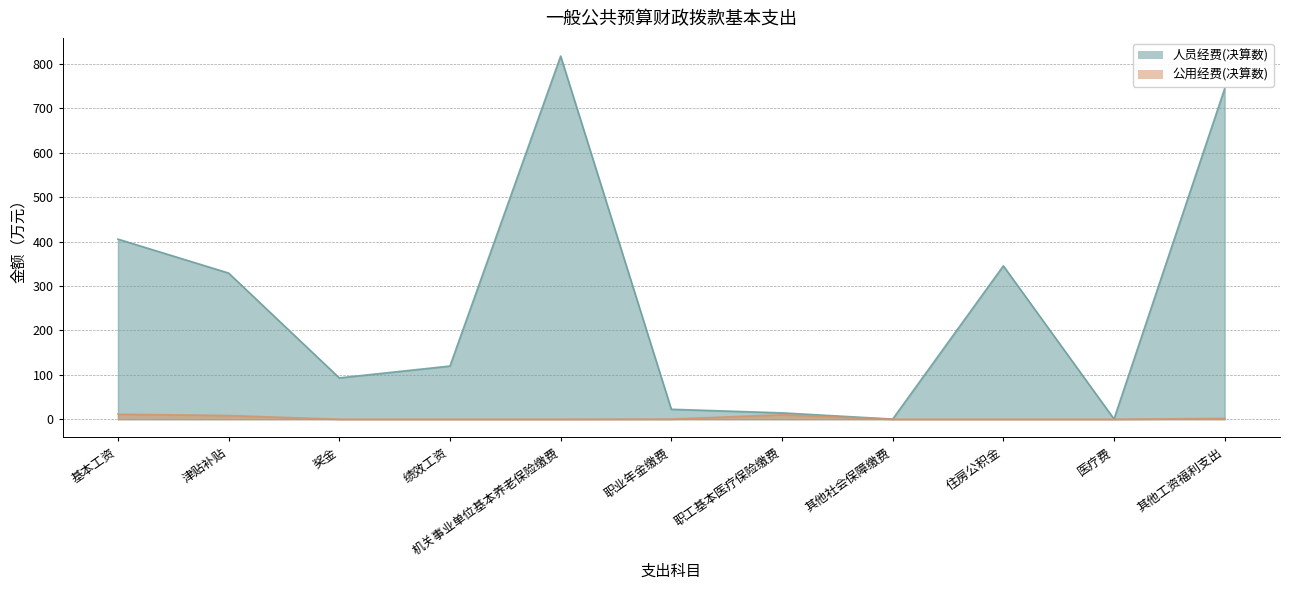

How many interior local valleys does the 人员经费(决算数) series have?

3